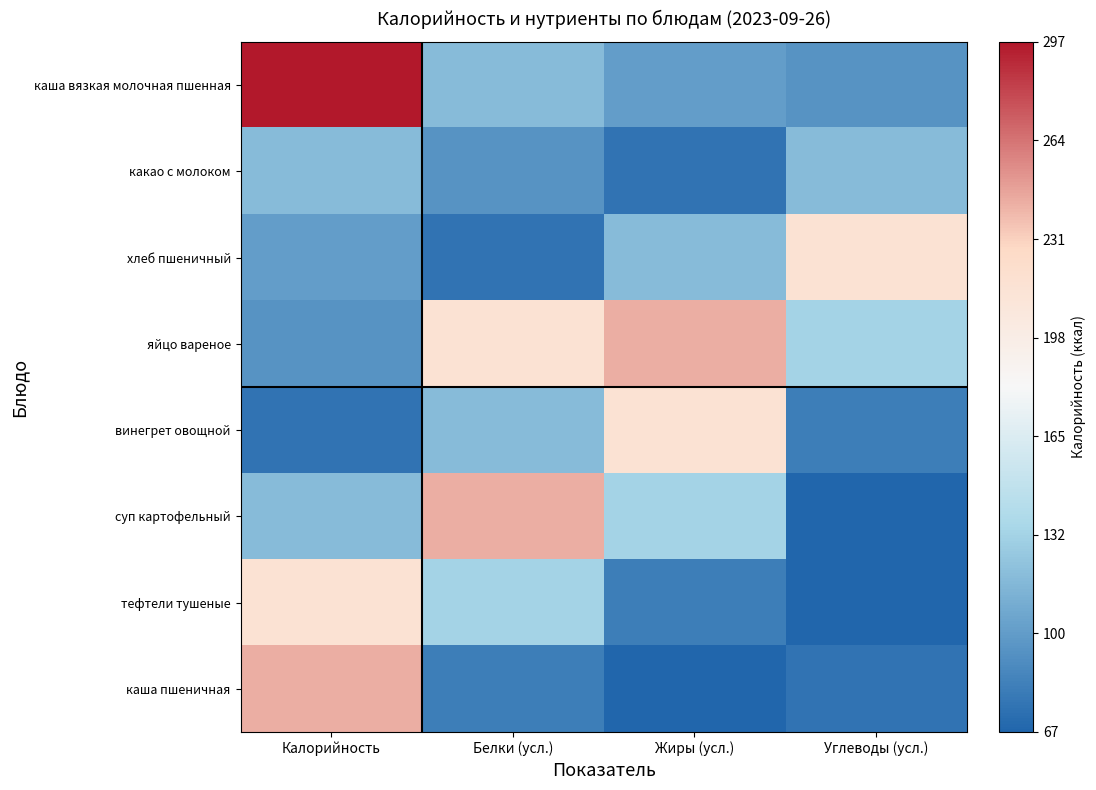

Which series has the largest total across all categories?

яйцо вареное